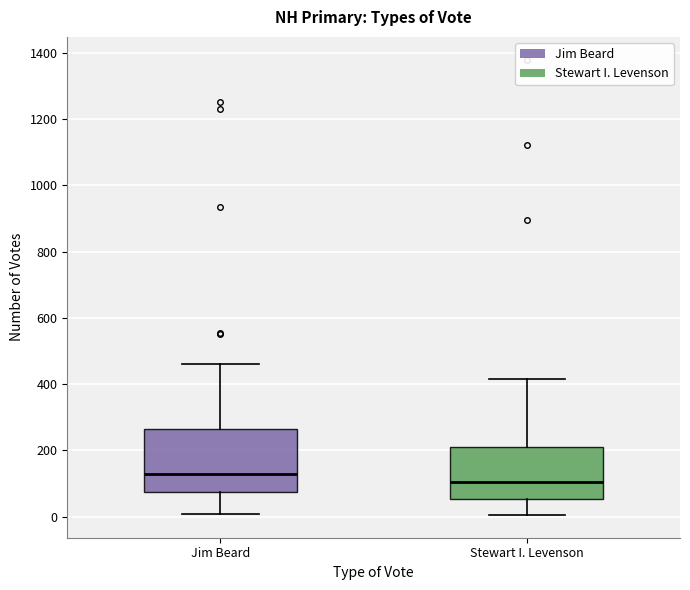

Reading left to right, read every box against the y-axis: the position of its median line, the range the box covers, and the ends of its whiskers. The values are not printed on the chart, so give them approximately, as read against the axis.

Jim Beard: median 140, box 80 to 260, whiskers 0 to 460
Stewart I. Levenson: median 100, box 60 to 220, whiskers 0 to 420